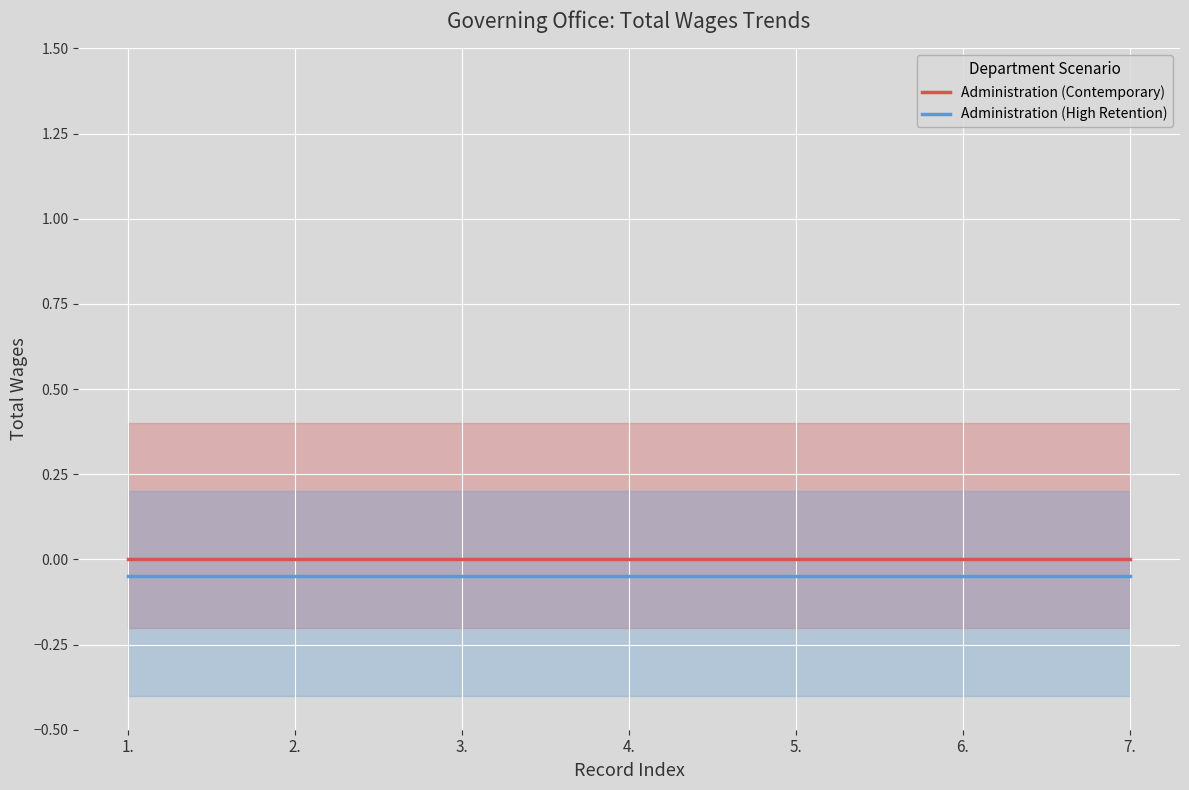

What are all the series names shown in the legend?

Administration (Contemporary), Administration (High Retention)